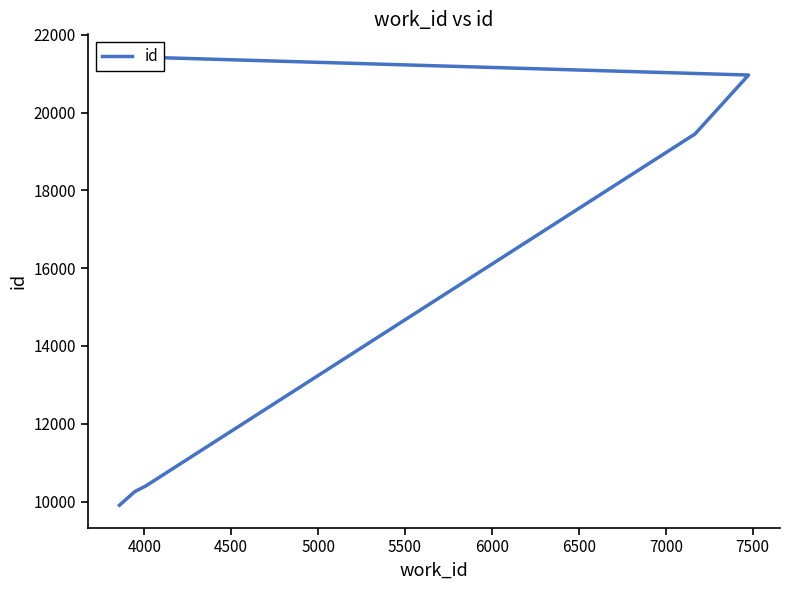

How many categories are shown in the chart?

7